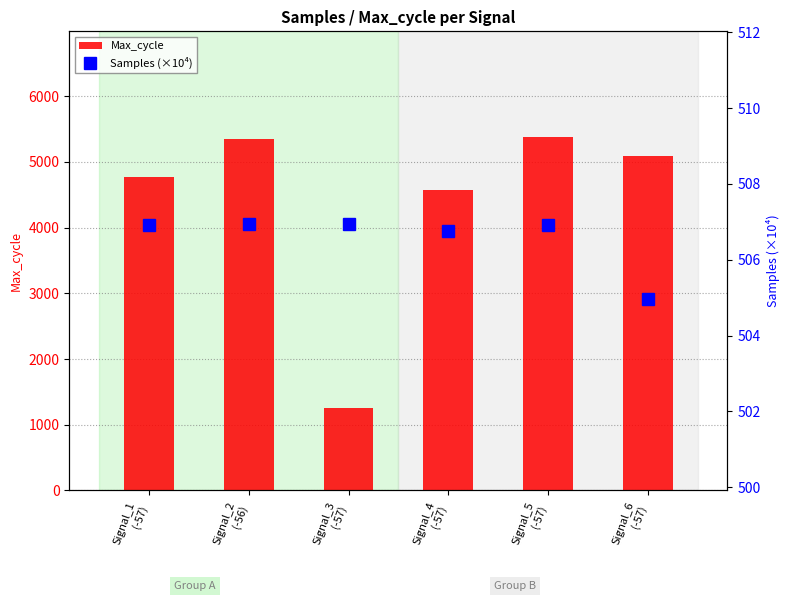

Reading left to right, extract all data points from this chart.

Max_cycle: Signal_1
(-57)=4776.0	Signal_2
(-56)=5349.0	Signal_3
(-57)=1250.0	Signal_4
(-57)=4574.0	Signal_5
(-57)=5376.0	Signal_6
(-57)=5089.0
Samples (×10⁴): Signal_1
(-57)=506.9	Signal_2
(-56)=507.0	Signal_3
(-57)=506.9	Signal_4
(-57)=506.8	Signal_5
(-57)=506.9	Signal_6
(-57)=505.0